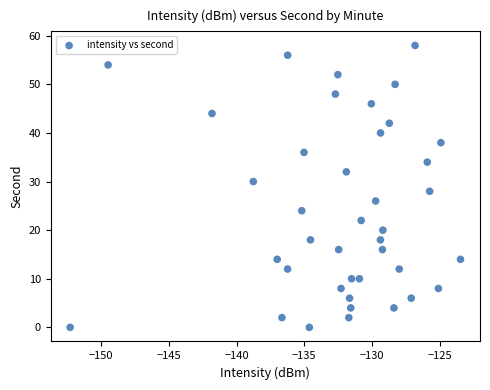

What is the range of Y values (max minus min)?

58